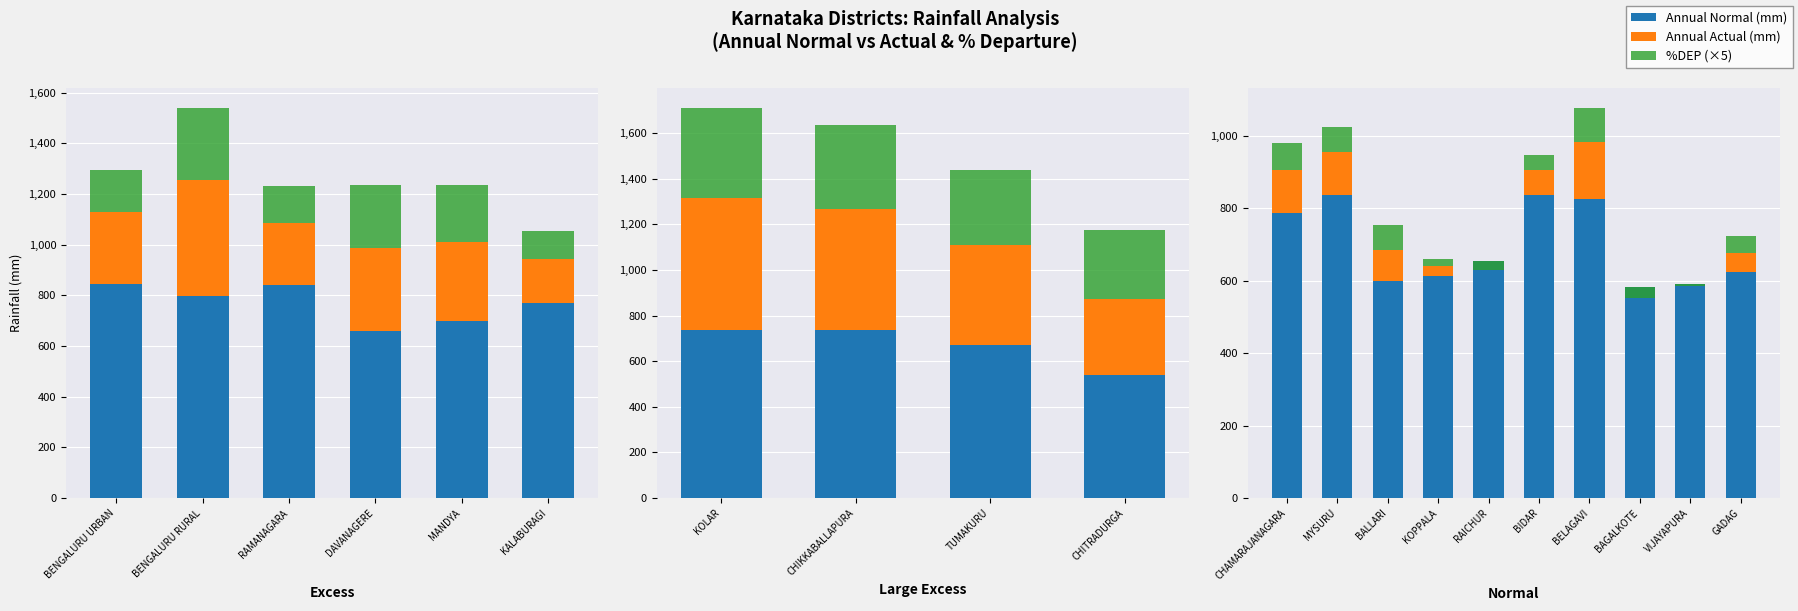

What position from the right is BELAGAVI?

4